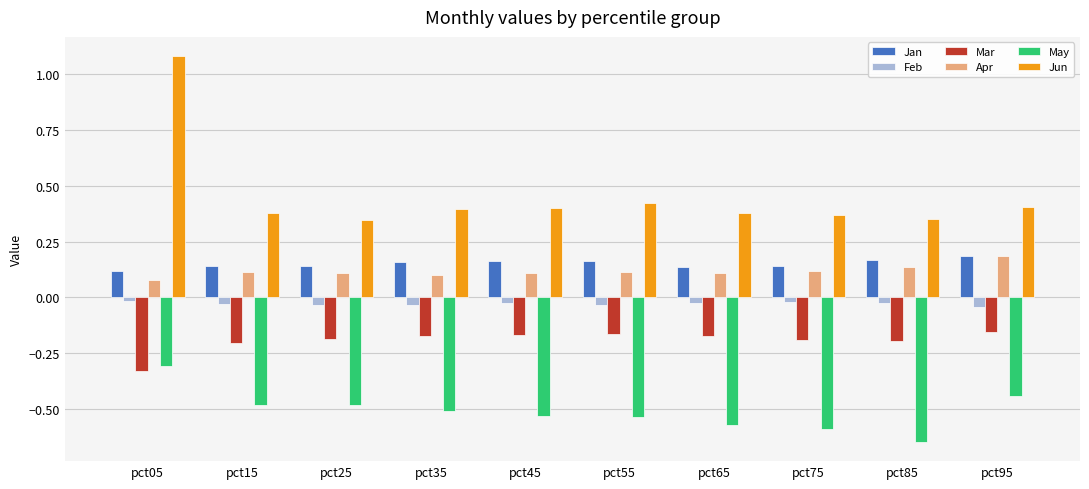

At which category is the sum across all series the highest?

pct05